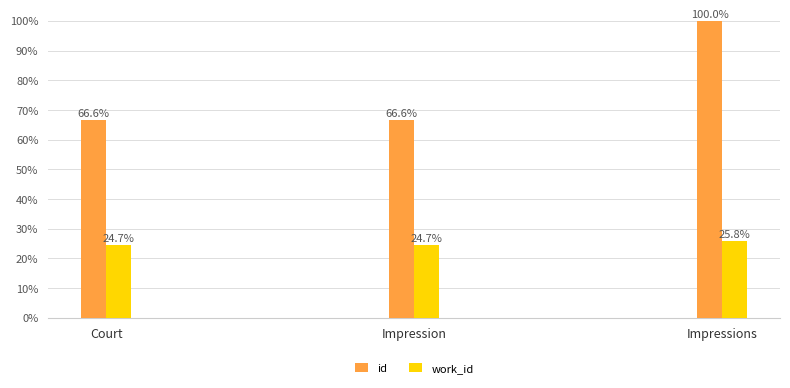

At which category does the chart reach its peak across all series?

Impressions